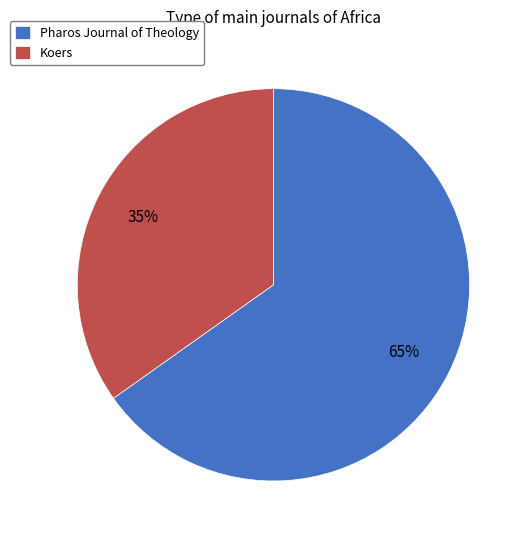

What percentage is the Pharos Journal of Theology slice, to the nearest percent?

65%